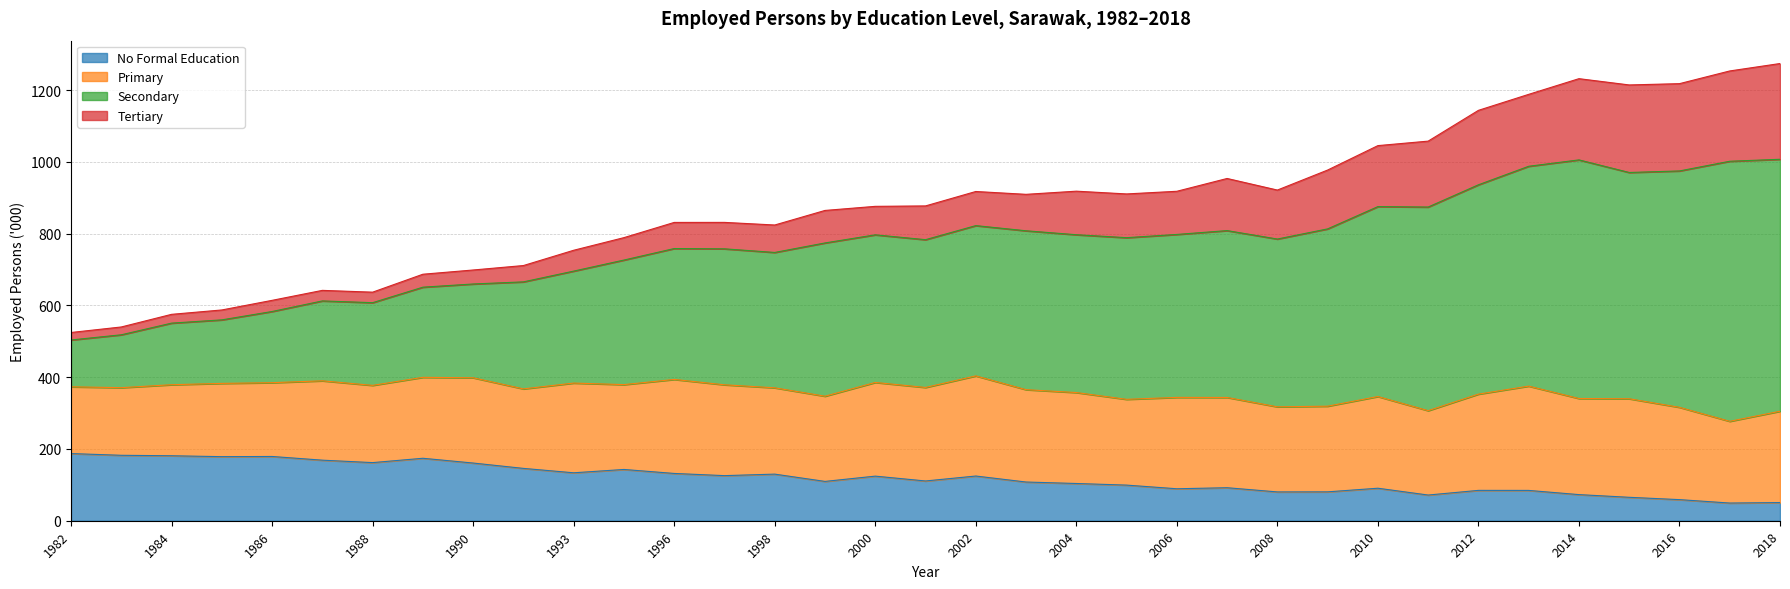

In Secondary, how many points are higher than both neighbors (excluding endpoints)?

6